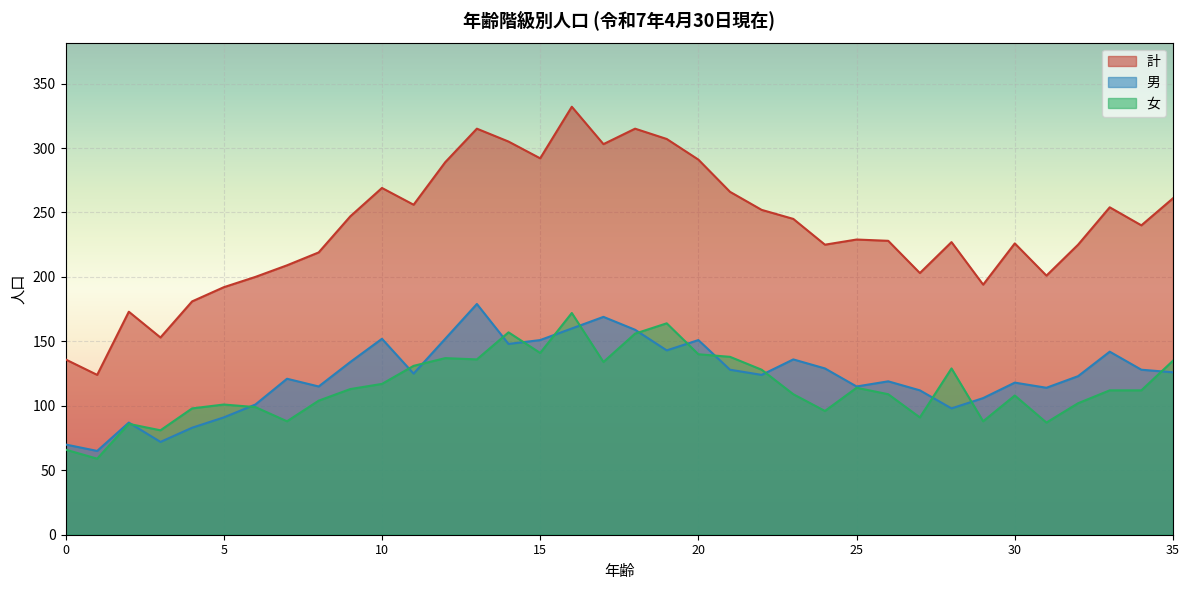

True or false: 女 has a value of 82 at 15.

False